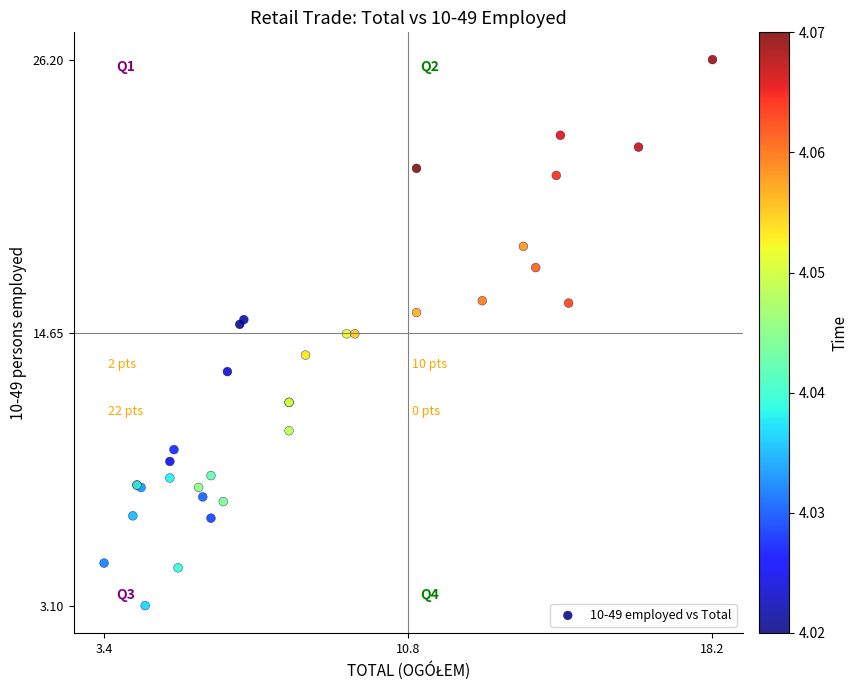

What Y value in the scatter plot is closest to 14?

13.7